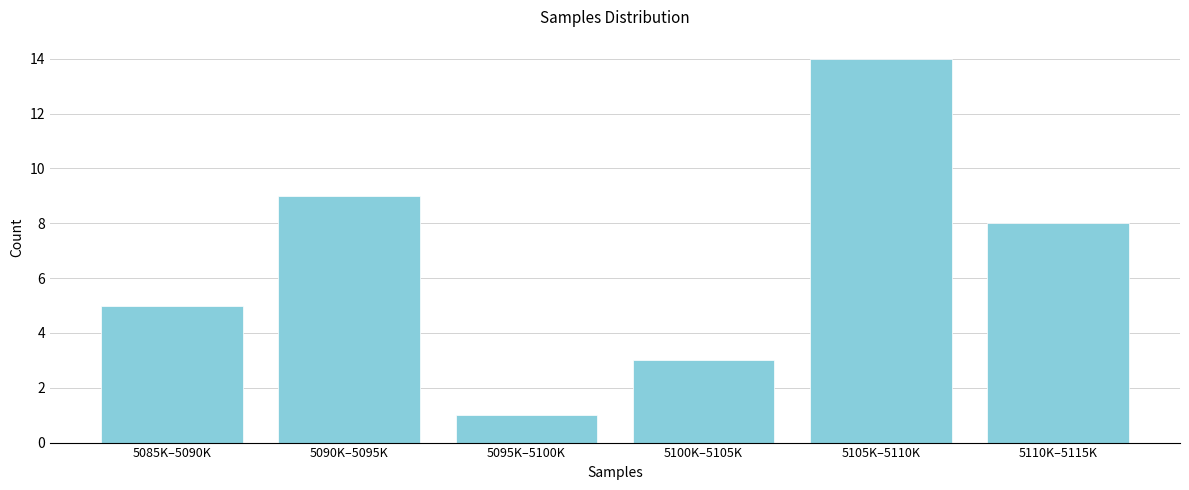

Reading left to right, extract all data points from this chart.

5	9	1	3	14	8